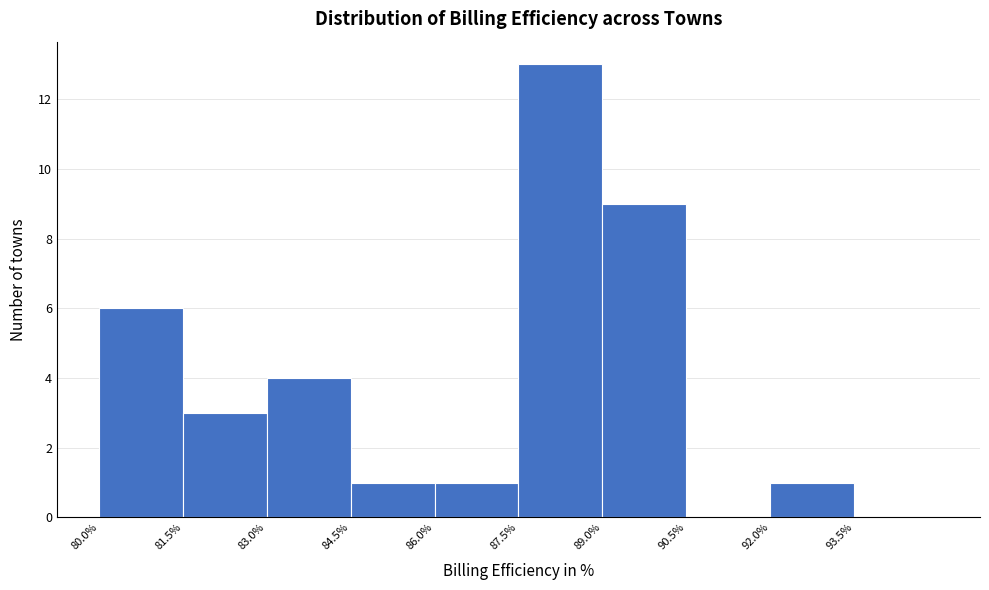

Reading left to right, list every bar in this chart as the range it spans on the x-axis followed by its height. Neither the bar edges nor the heights are printed on the chart, so give them approximately, as read against the axes.

80.0 to 81.5: 6
81.5 to 83.0: 3
83.0 to 84.5: 4
84.5 to 86.0: 1
86.0 to 87.5: 1
87.5 to 89.0: 13
89.0 to 90.5: 9
90.5 to 92.0: 0
92.0 to 93.5: 1
93.5 to 95.0: 0